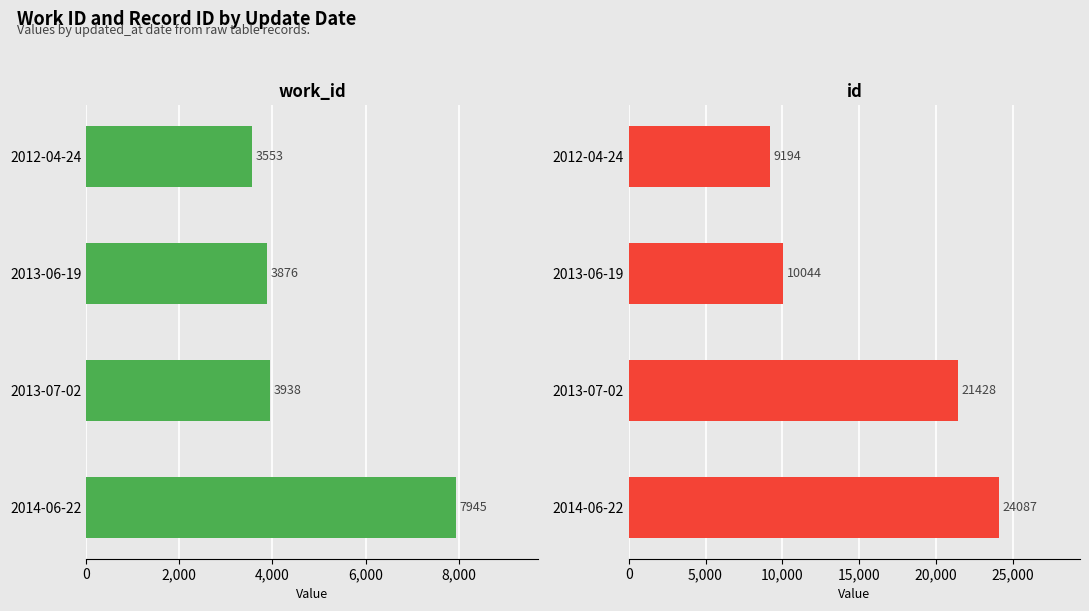

The id series shows 31310 at 2013-07-02. True or false?

False